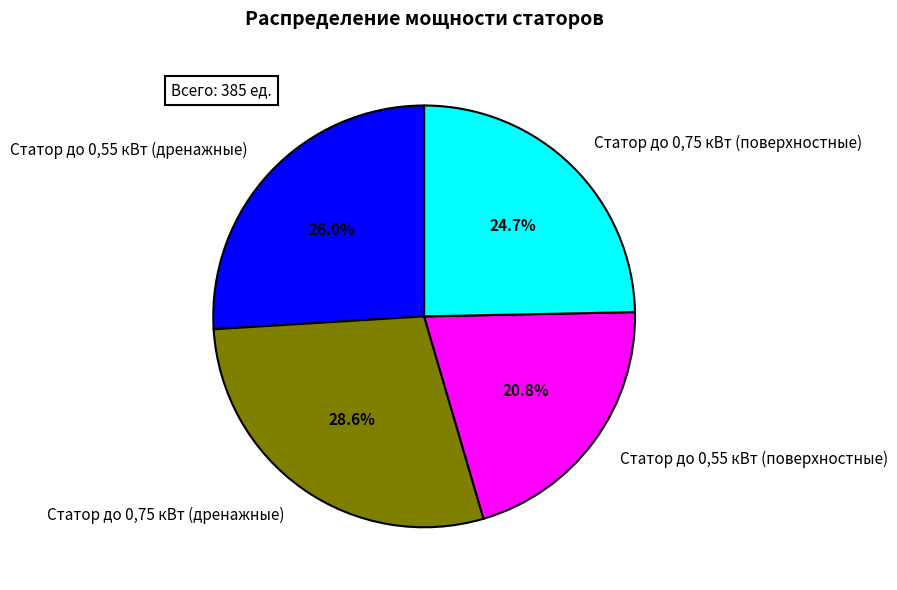

Which category has the biggest portion of the pie?

Статор до 0,75 кВт (дренажные)